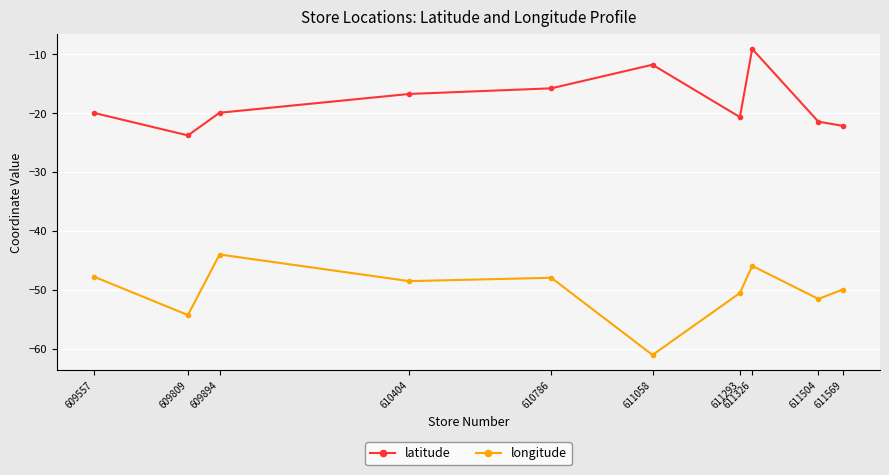

At which label is longitude closest to -52?

611504